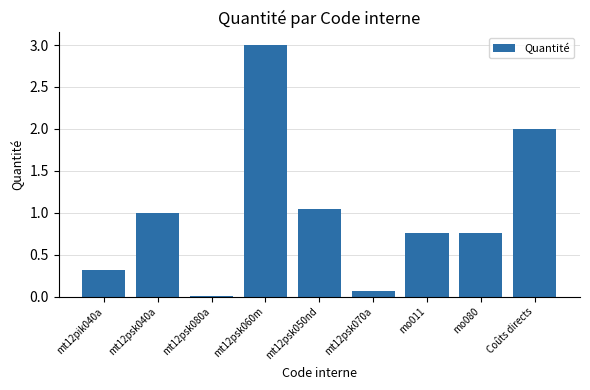

The value at mt12pik040a is 0.2. True or false?

False